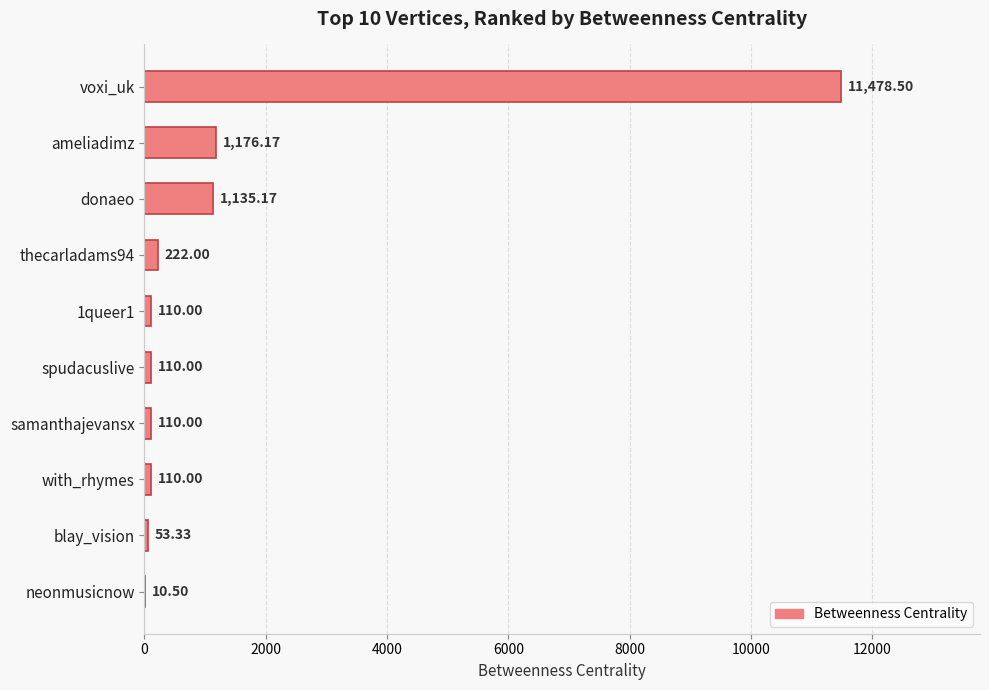

Where is the data nearest to the value 5744?

ameliadimz